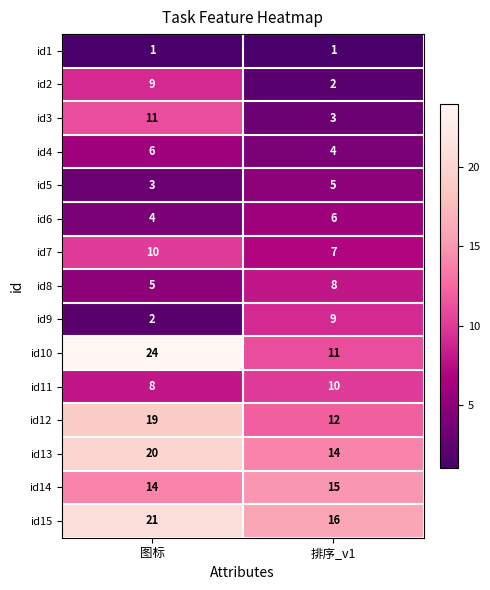

What is the minimum value shown in the chart?

1